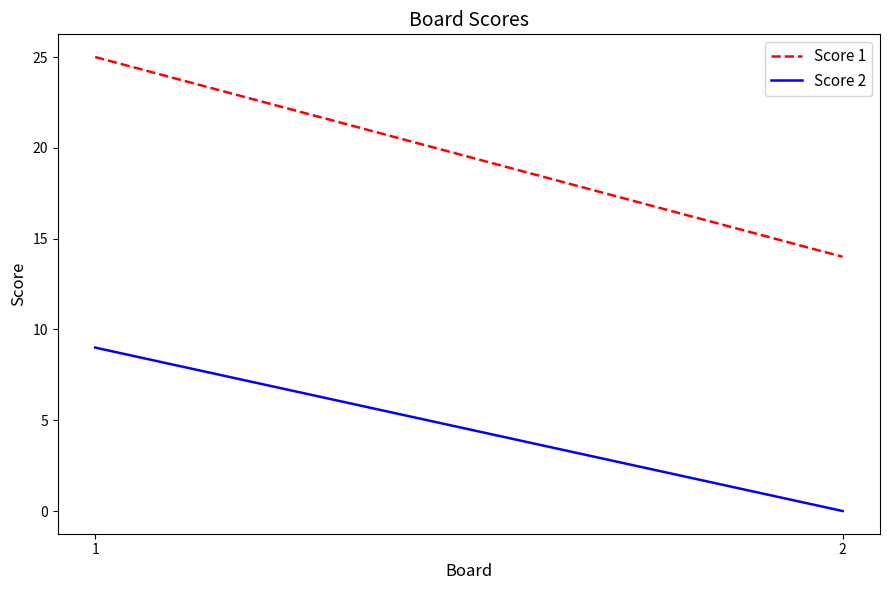

The Score 2 series shows 3 at 1. True or false?

False